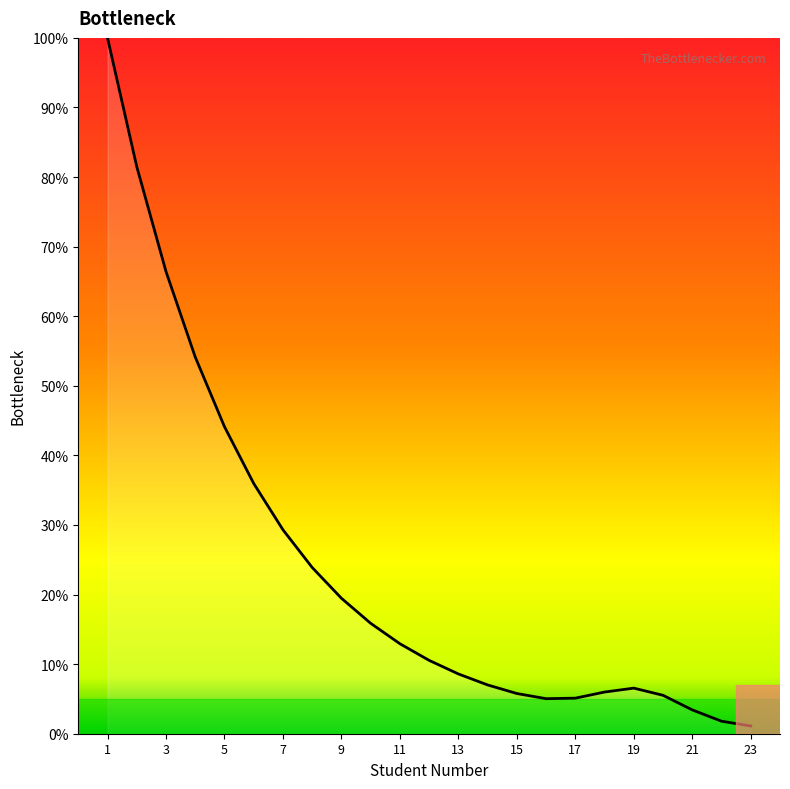

What is the maximum value shown in the chart?

100.0